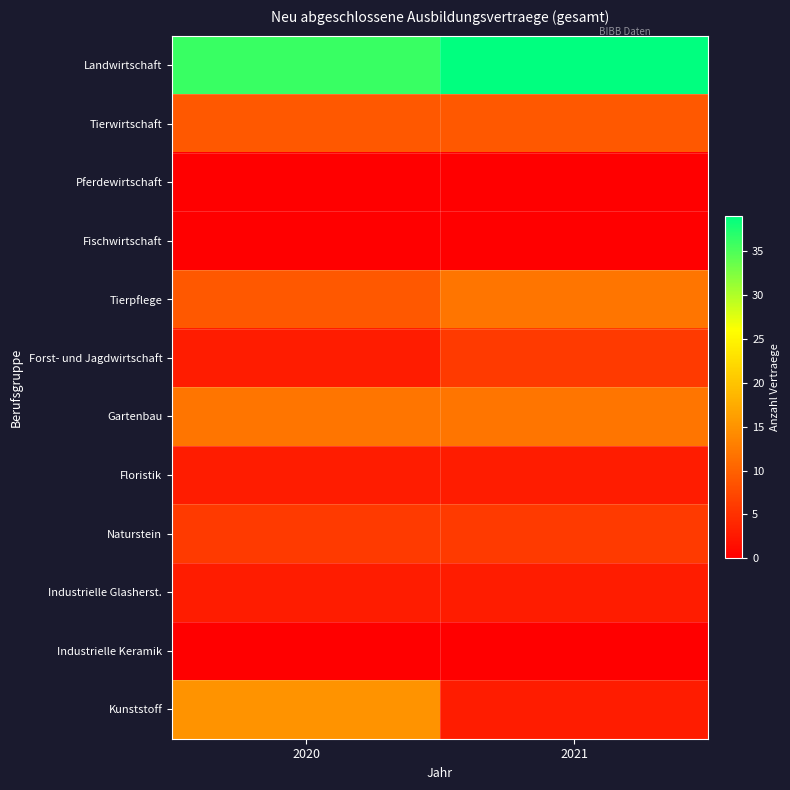

Reading right to left, transcribe all the data shown in this chart.

Landwirtschaft: 2021=39	2020=36
Tierwirtschaft: 2021=9	2020=9
Pferdewirtschaft: 2021=0	2020=0
Fischwirtschaft: 2021=0	2020=0
Tierpflege: 2021=12	2020=9
Forst- und Jagdwirtschaft: 2021=6	2020=3
Gartenbau: 2021=12	2020=12
Floristik: 2021=3	2020=3
Naturstein: 2021=6	2020=6
Industrielle Glasherst.: 2021=3	2020=3
Industrielle Keramik: 2021=0	2020=0
Kunststoff: 2021=3	2020=15